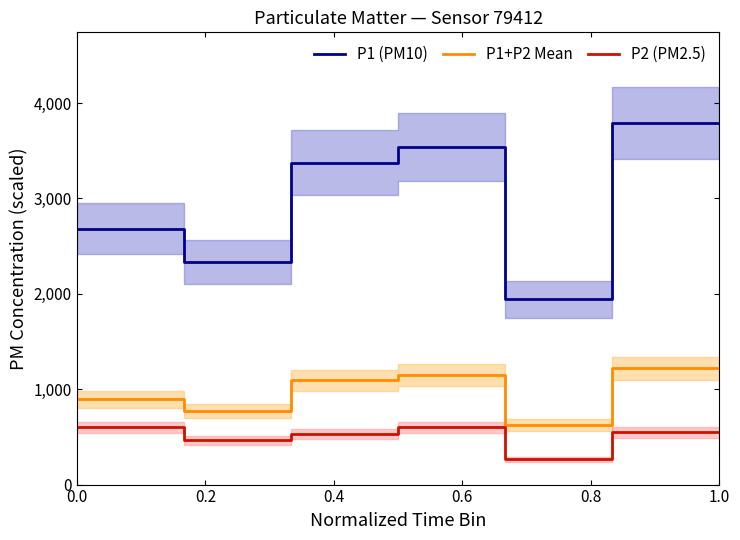

The P2 (PM2.5) series shows 546.7 at 1.0. True or false?

True